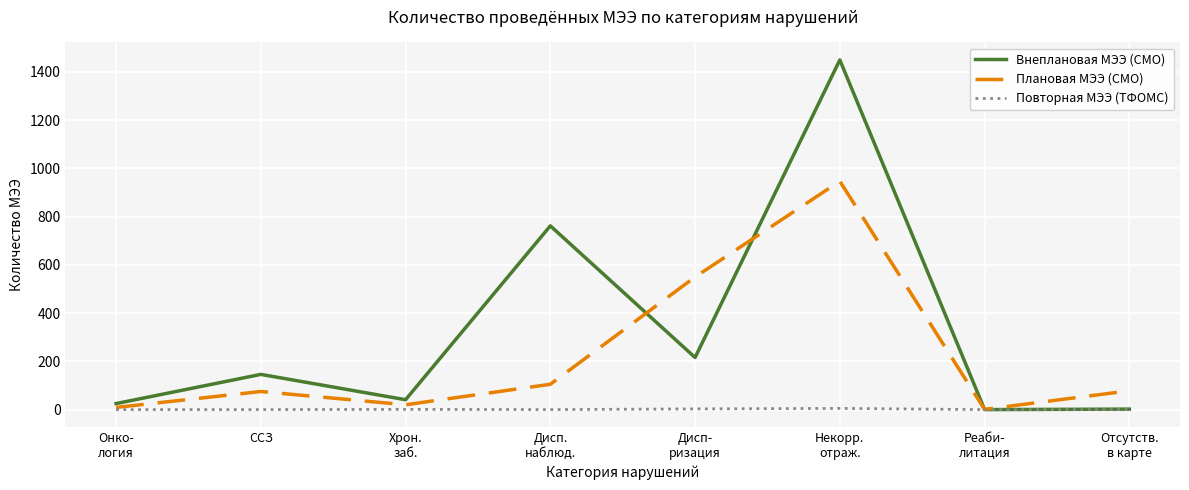

Count the number of data series in this chart.

3